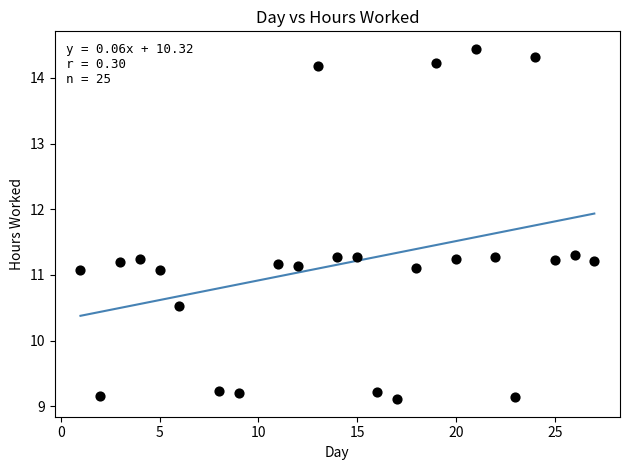

What is the range of X values (max minus min)?

26.0